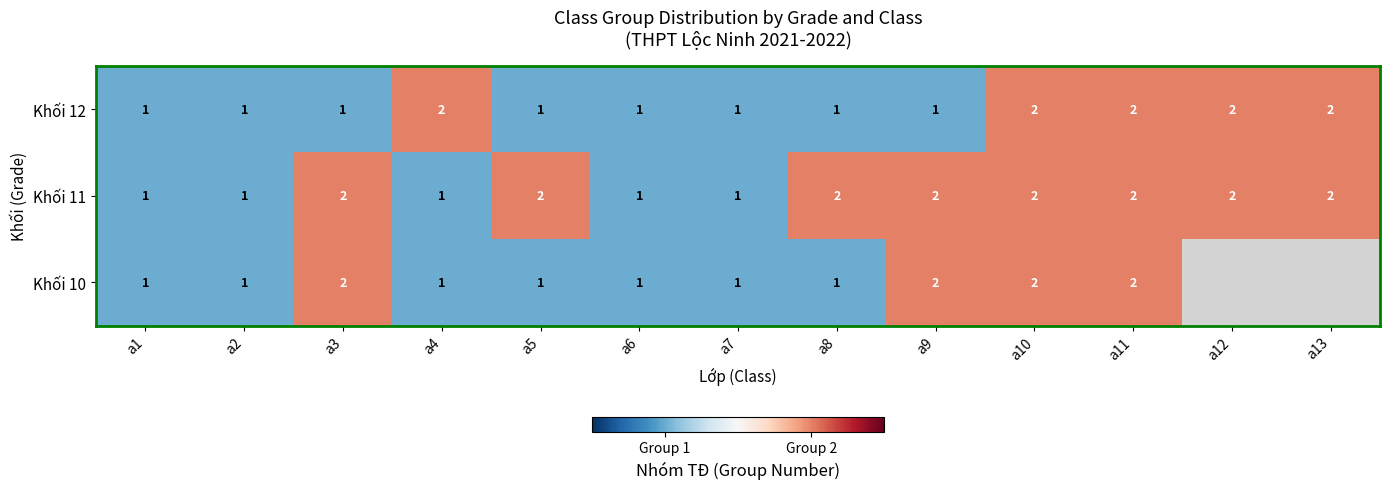

Between a3 and a4, which is larger?

a4